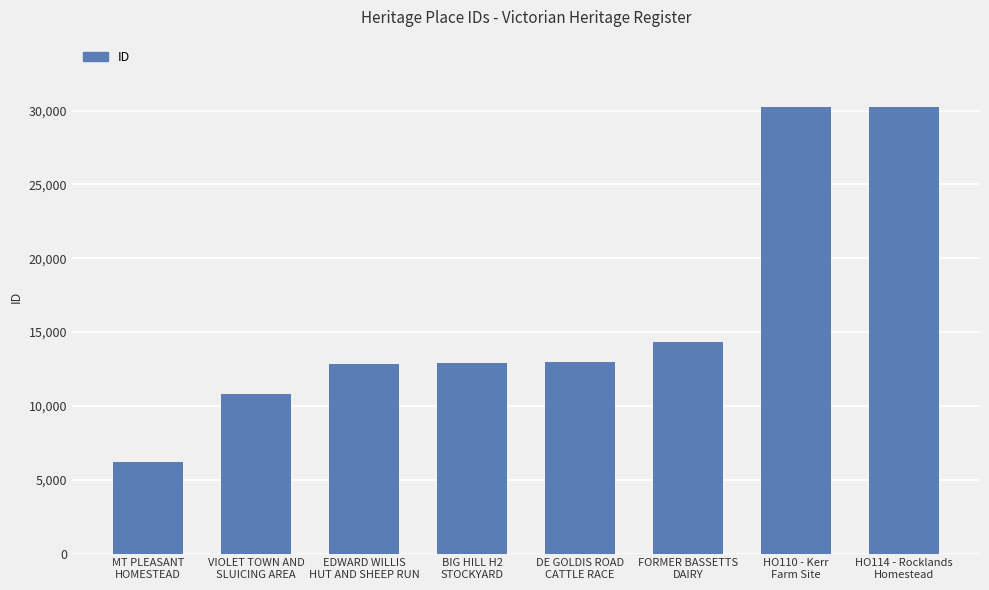

Count the number of data series in this chart.

1